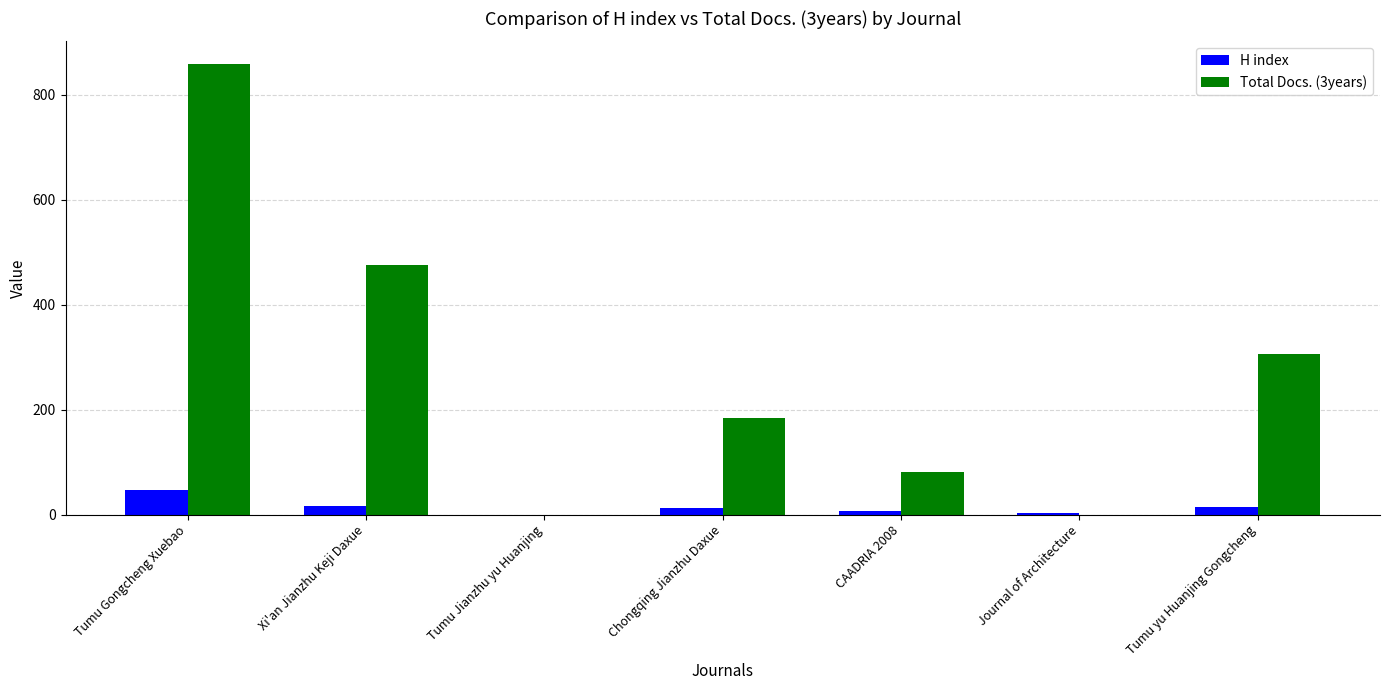

At which label does Total Docs. (3years) reach its peak?

Tumu Gongcheng Xuebao